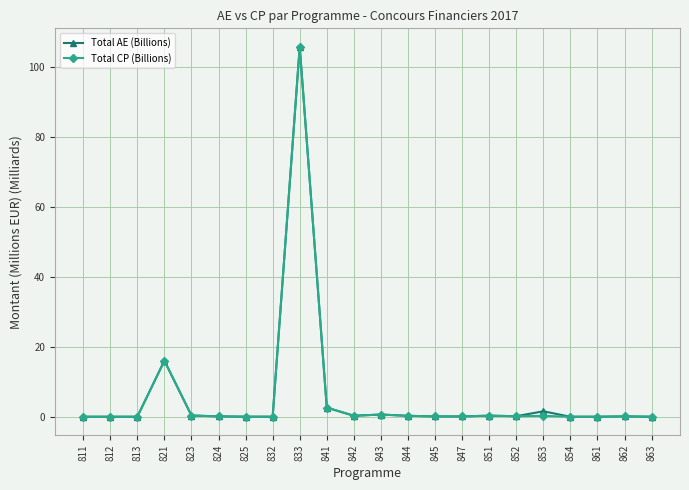

The value of Total AE (Billions) at 833 is 21.6. True or false?

False